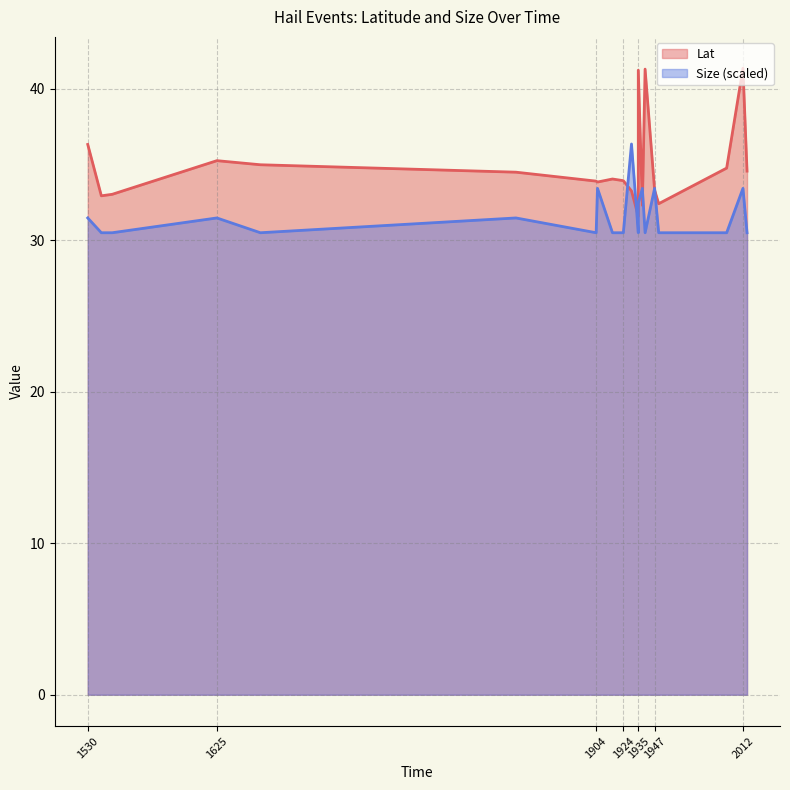

What is the difference between the Lat values at 1625 and 1940?

6.0